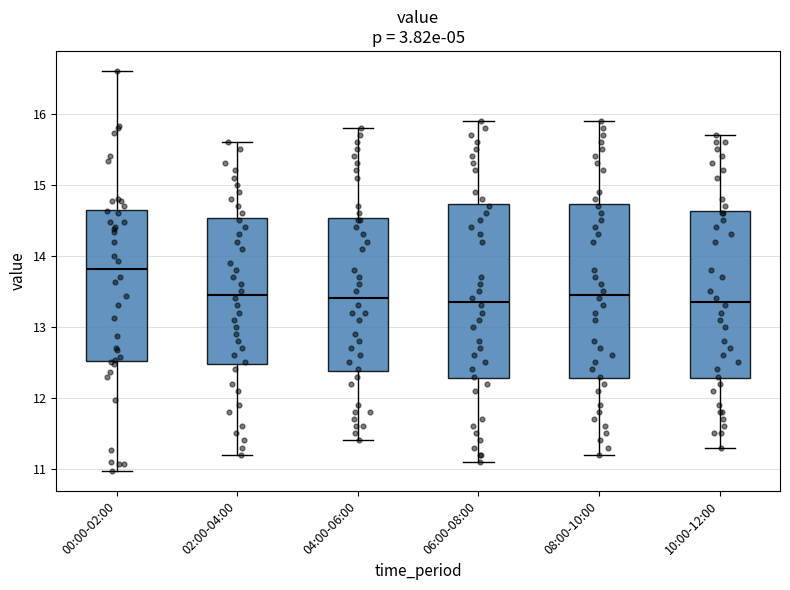

Reading left to right, transcribe this box plot: for each box, give where its median line is, the range the box spans, and where its two whiskers end, as read against the y-axis. The values are not printed on the chart, so give them approximately, as read against the axis.

00:00-02:00: median 13.8, box 12.5 to 14.6, whiskers 11.0 to 16.6
02:00-04:00: median 13.5, box 12.5 to 14.5, whiskers 11.2 to 15.6
04:00-06:00: median 13.4, box 12.4 to 14.5, whiskers 11.4 to 15.8
06:00-08:00: median 13.4, box 12.3 to 14.7, whiskers 11.1 to 15.9
08:00-10:00: median 13.5, box 12.3 to 14.7, whiskers 11.2 to 15.9
10:00-12:00: median 13.4, box 12.3 to 14.6, whiskers 11.3 to 15.7